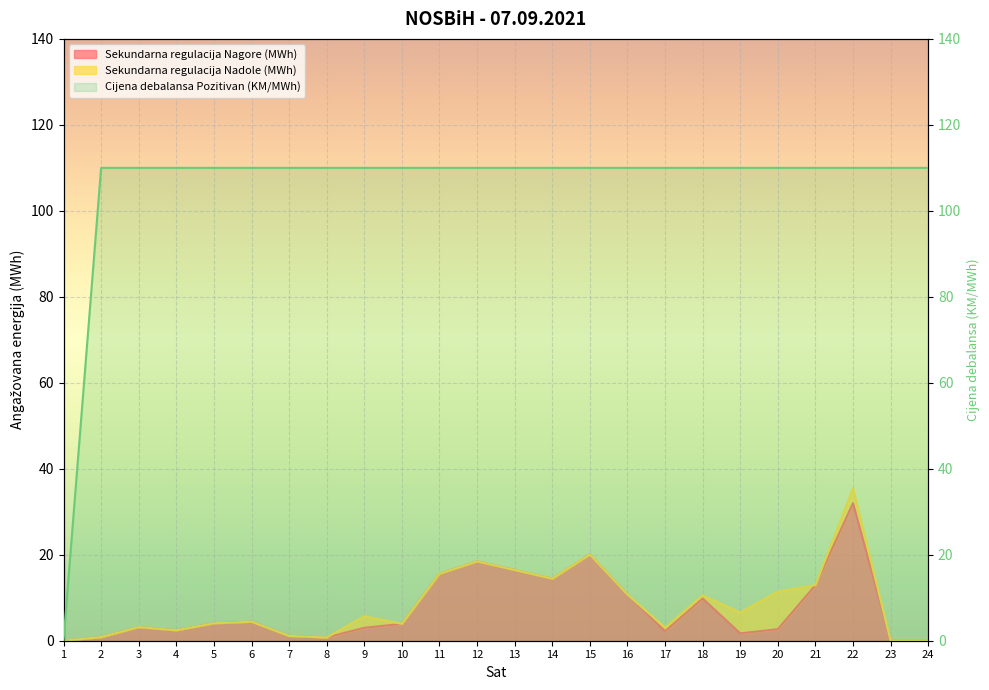

Count the number of categories in the chart.

24